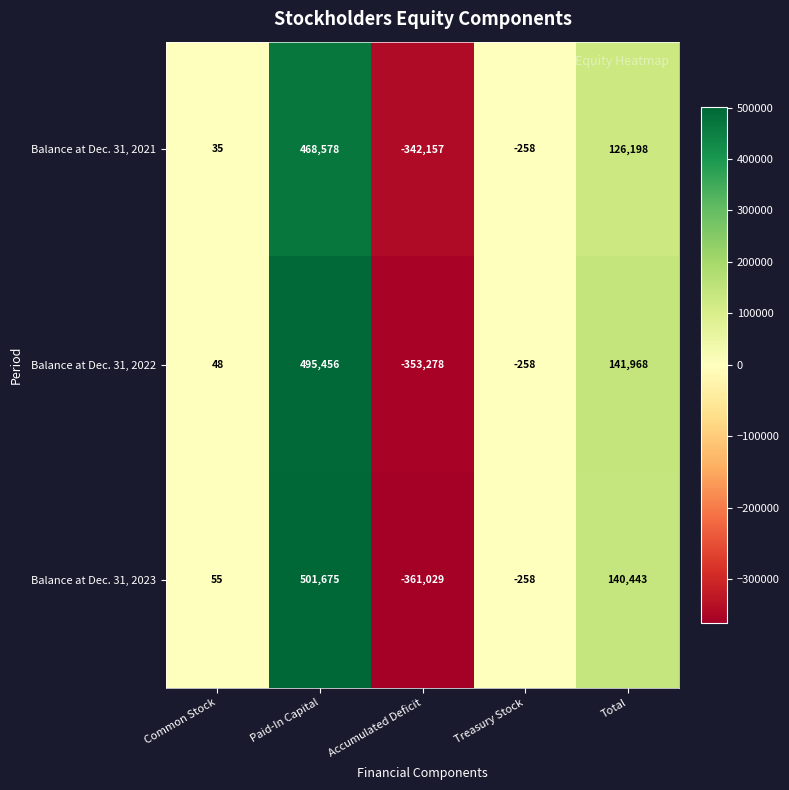

Count the number of categories in the chart.

5